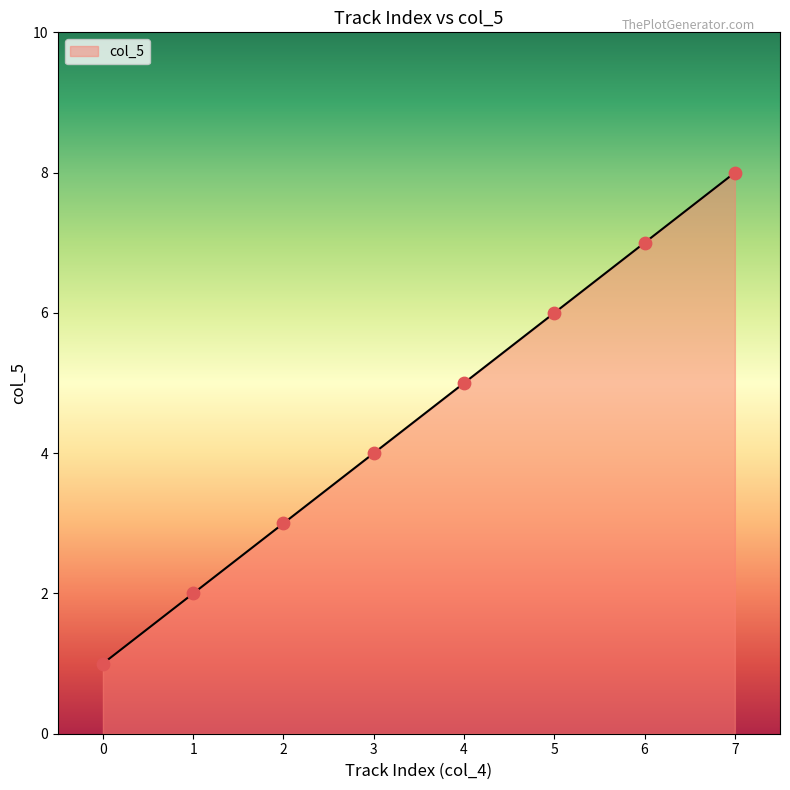

Approximately how many times larger is the value at 4 compared to 6?

0.7